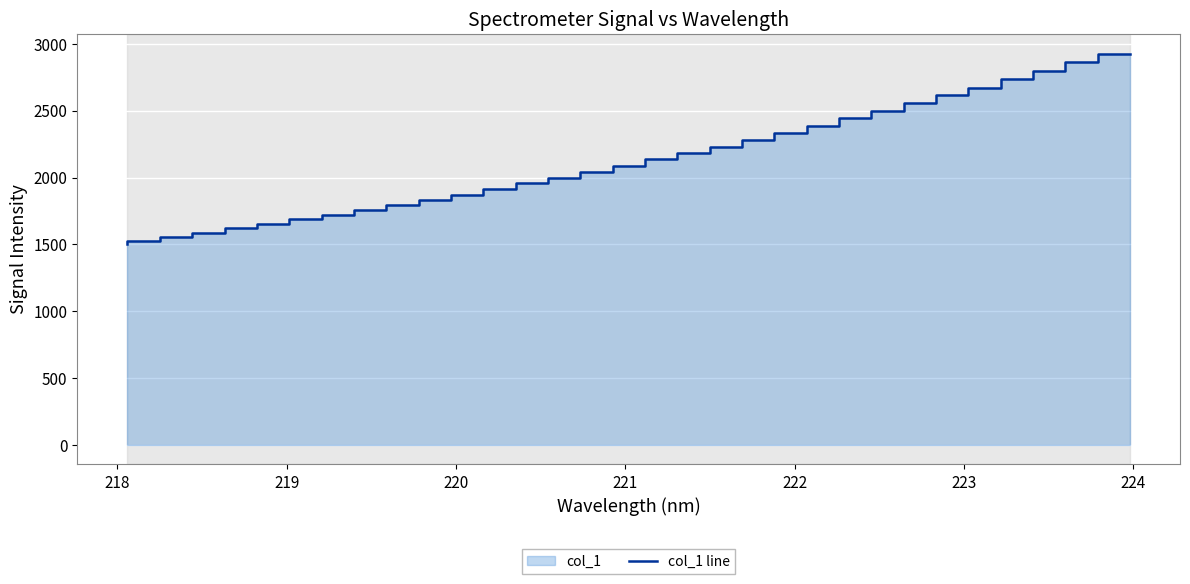

Count the number of values greater than 2089.

16